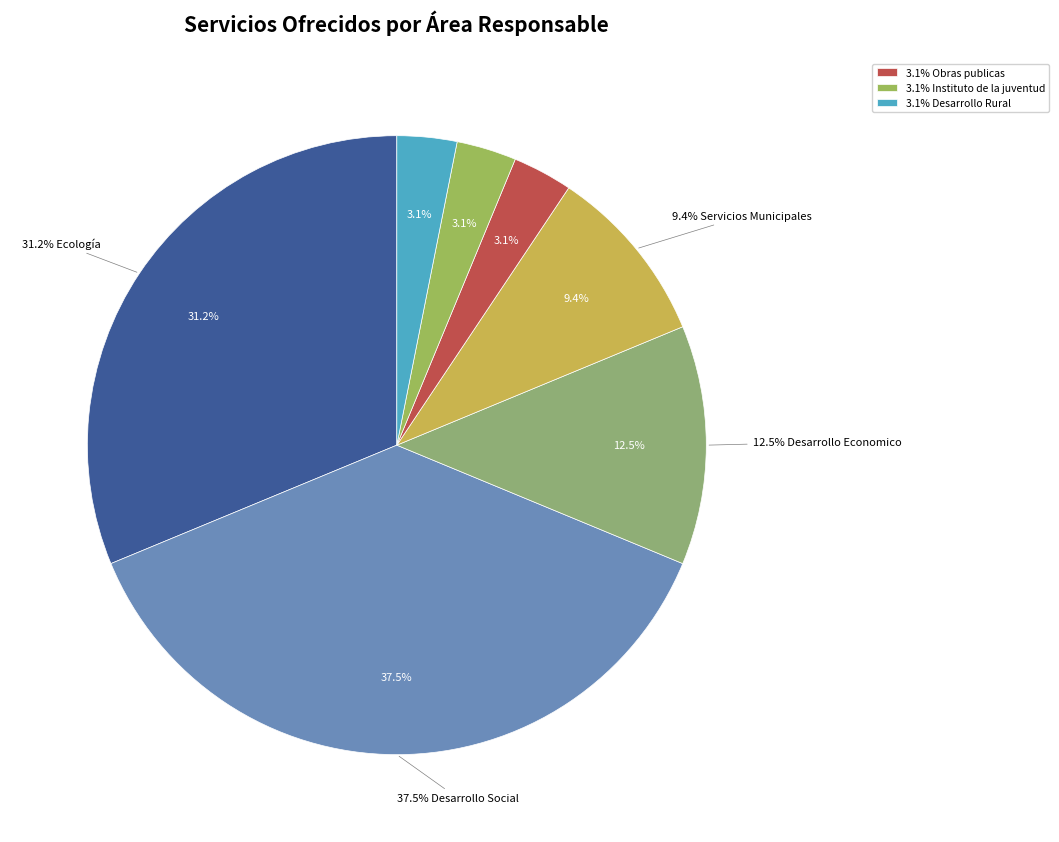

Count the number of slices in the pie.

7